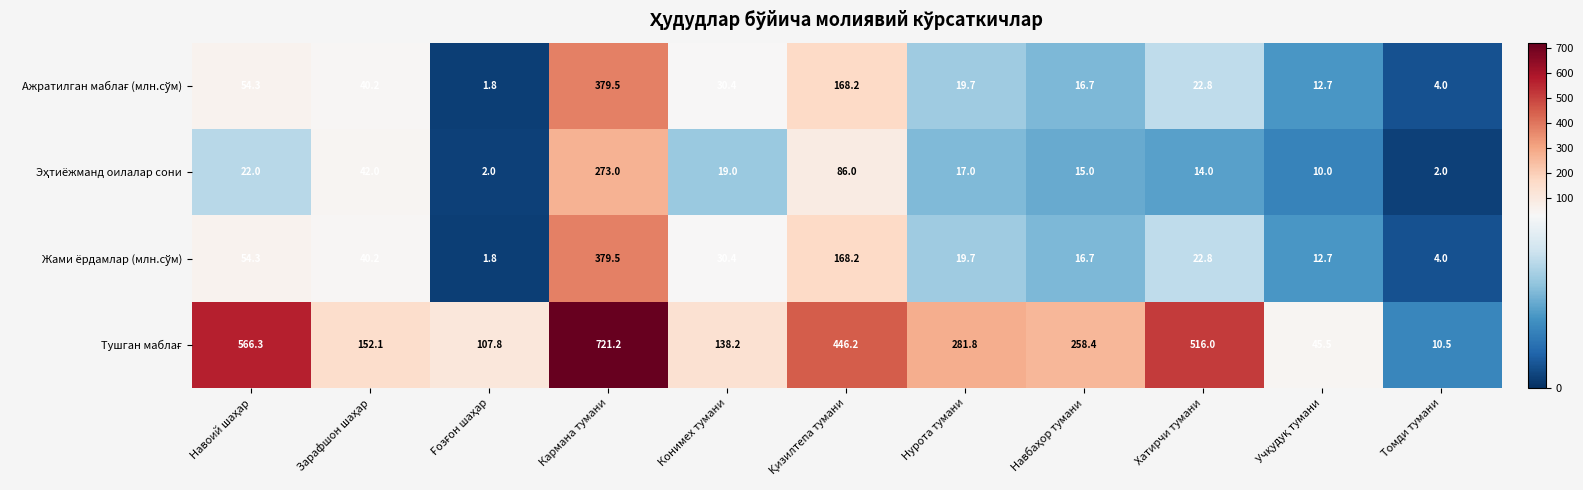

What is the greatest value displayed?

721.2